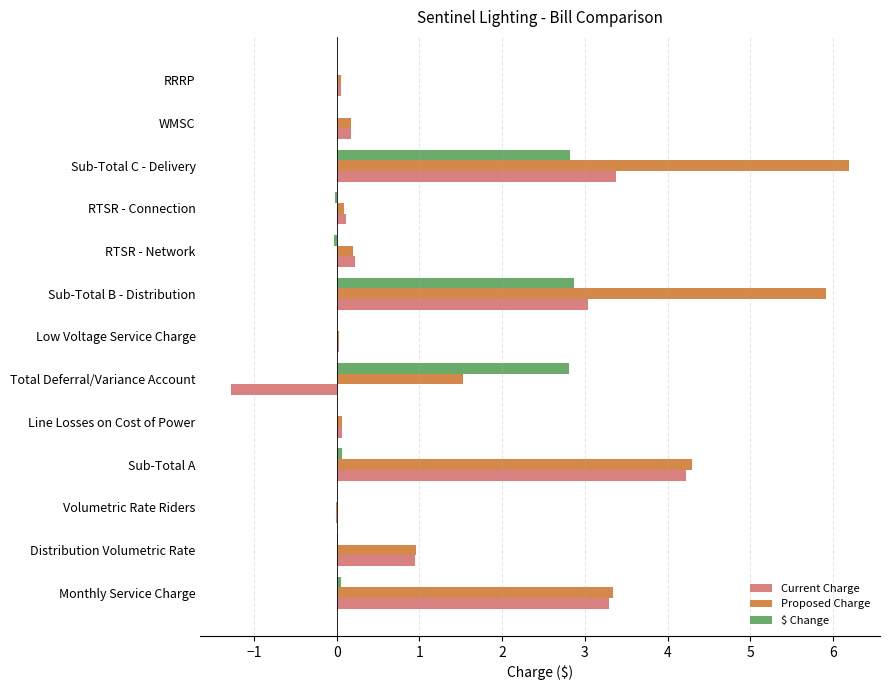

Which series has the largest total across all categories?

Proposed Charge